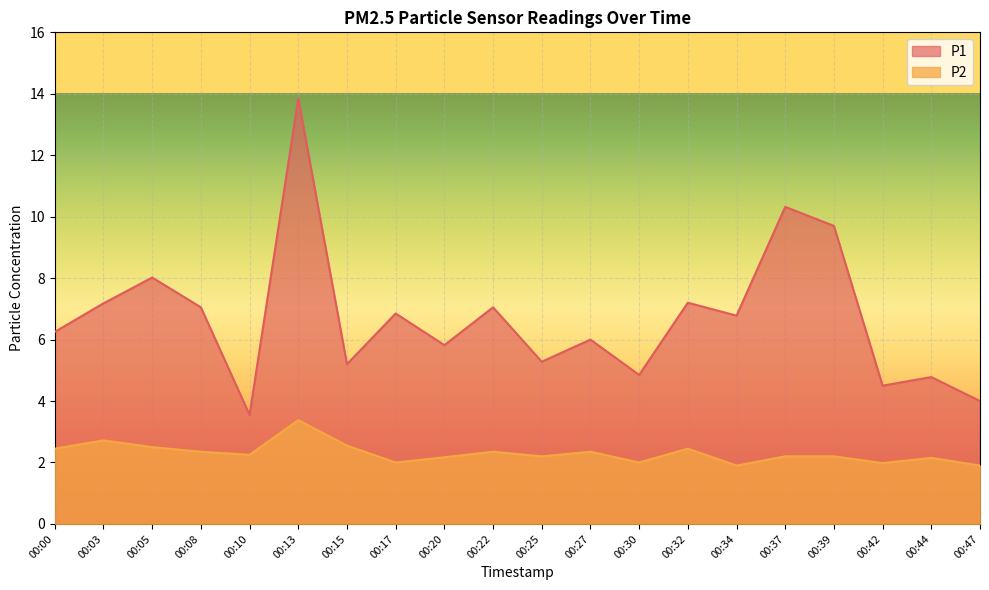

At how many categories does at least one series exceed 6?

11